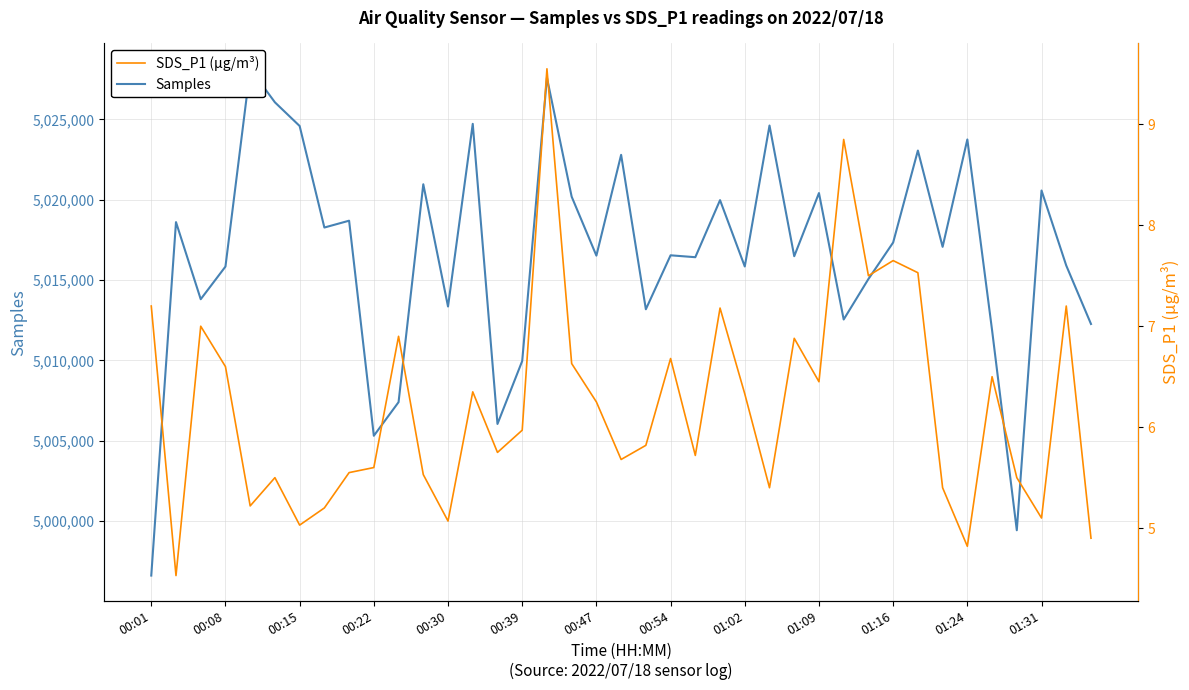

What are all the series names shown in the legend?

Samples, SDS_P1 (µg/m³)